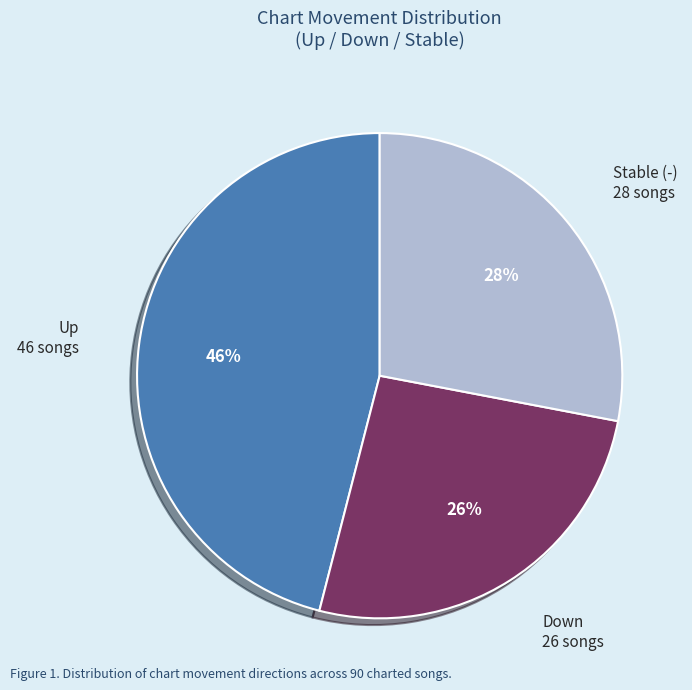

Is it true that Up is 58% of the pie?

False